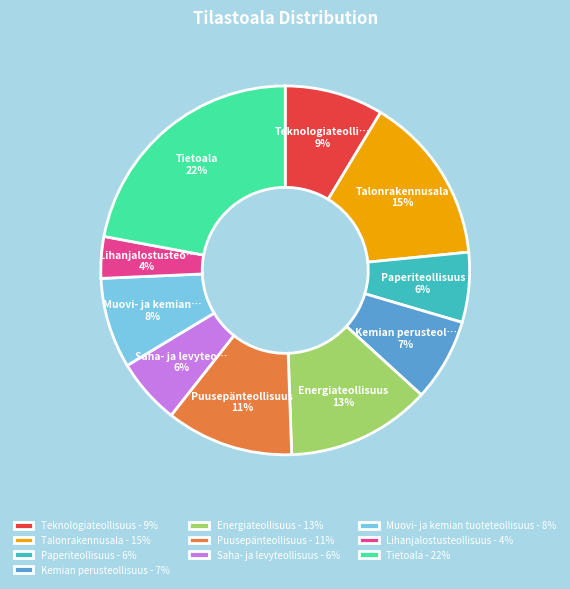

Does Lihanjalostusteollisuus account for over 50% of the chart?

No